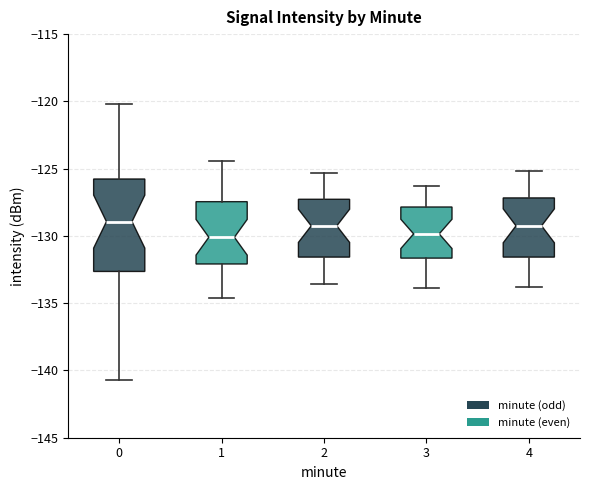

Where is the upper edge of the box at x = 1 on the y-axis? The values are not printed on the chart, so give them approximately, as read against the axis.

-127.5